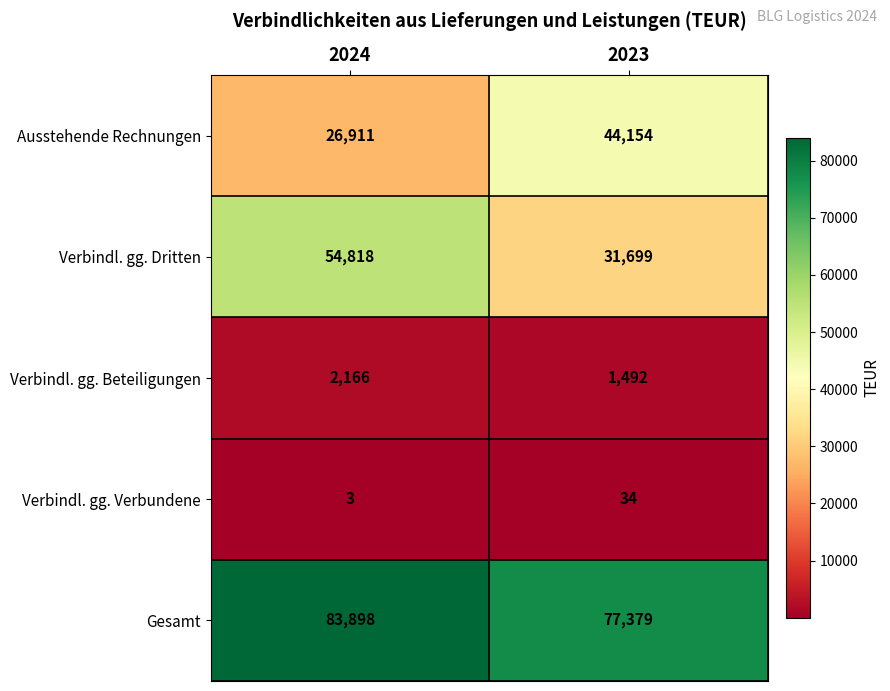

Read the Gesamt value at 2024, to the nearest 10.

83900